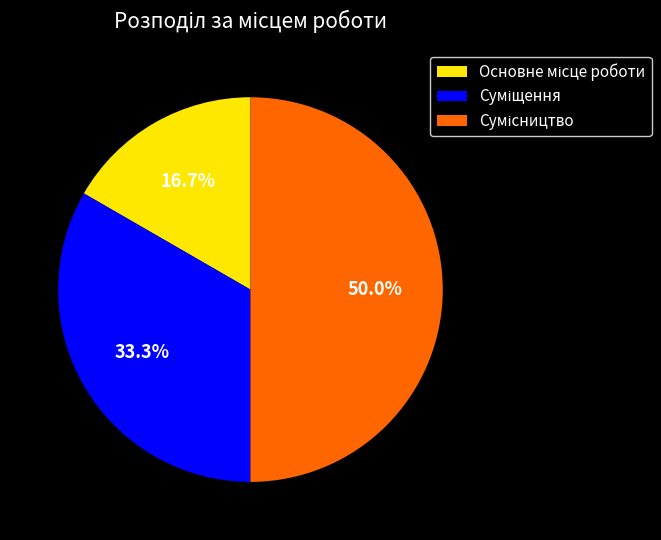

Which has a higher value, Суміщення or Сумісництво?

Сумісництво